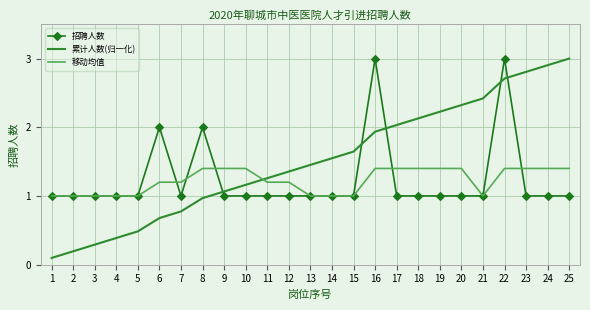

Which series ends up on top after the final intersection of 累计人数(归一化) and 招聘人数?

累计人数(归一化)